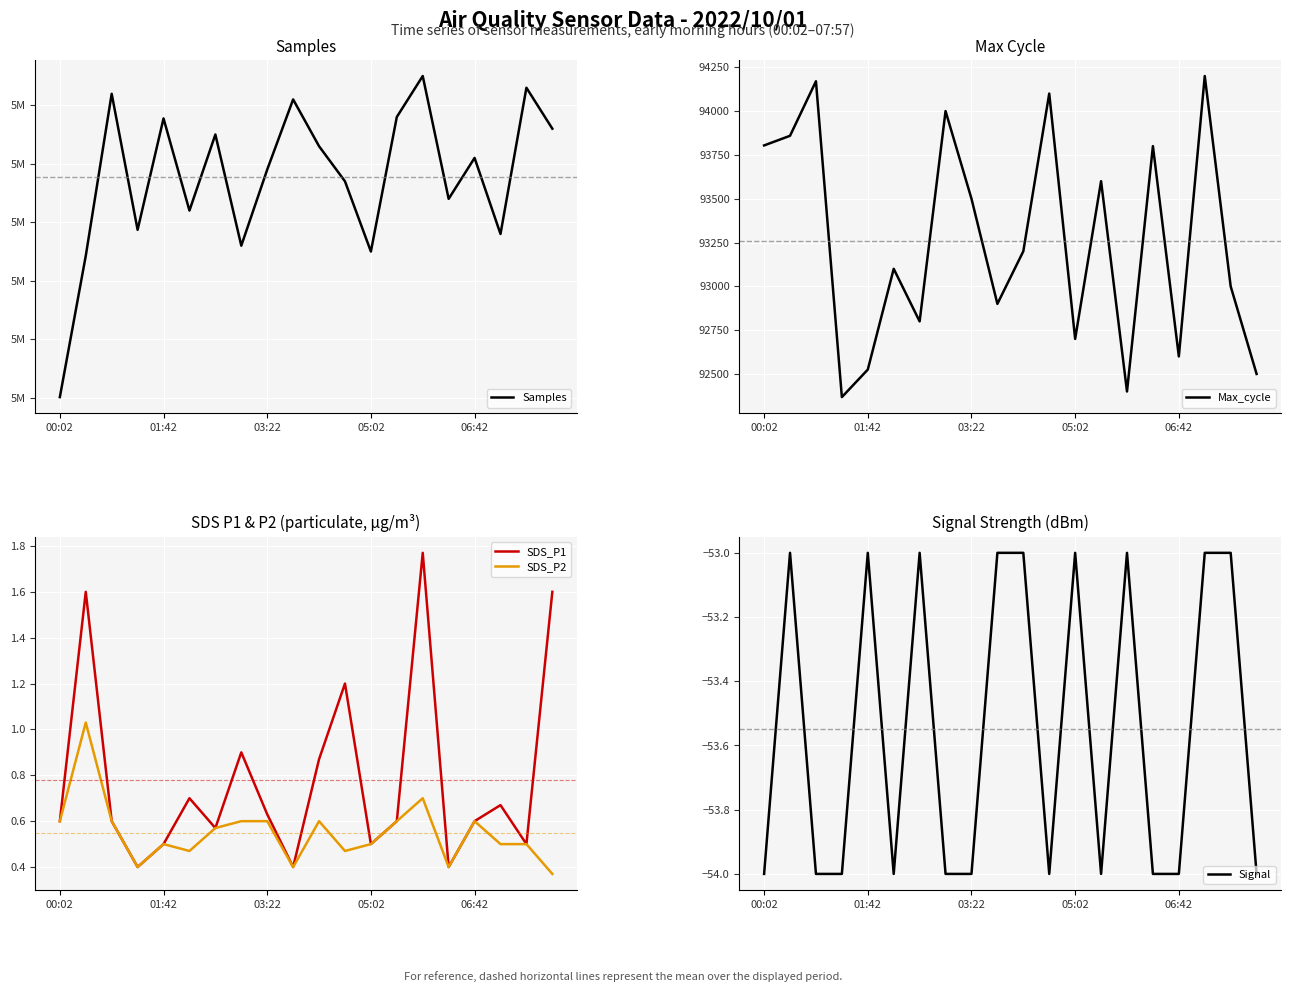

What is the difference between the maximum and minimum values in the Samples series?

5489.0